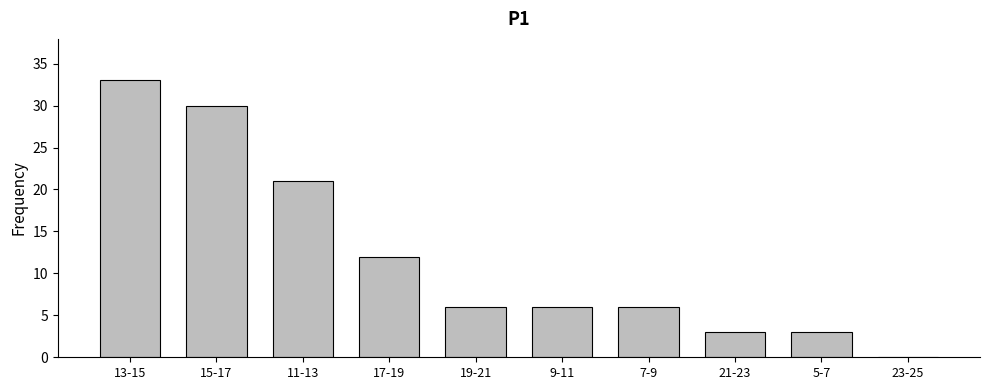

Reading right to left, transcribe all the data shown in this chart.

23-25=0	5-7=3	21-23=3	7-9=6	9-11=6	19-21=6	17-19=12	11-13=21	15-17=30	13-15=33